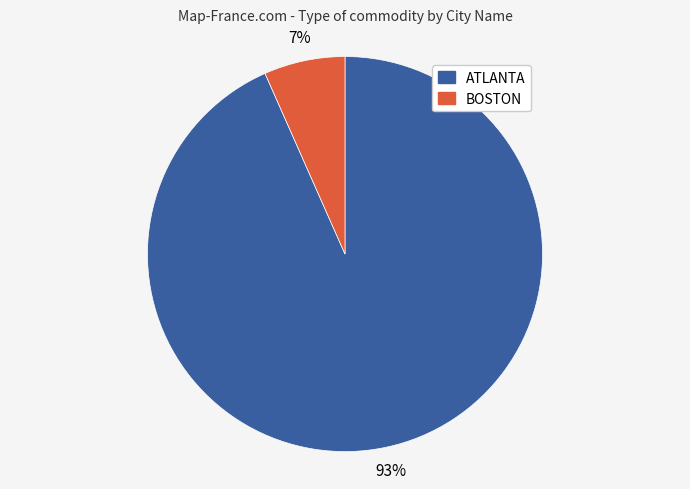

Is there any slice that represents more than half of the pie?

Yes